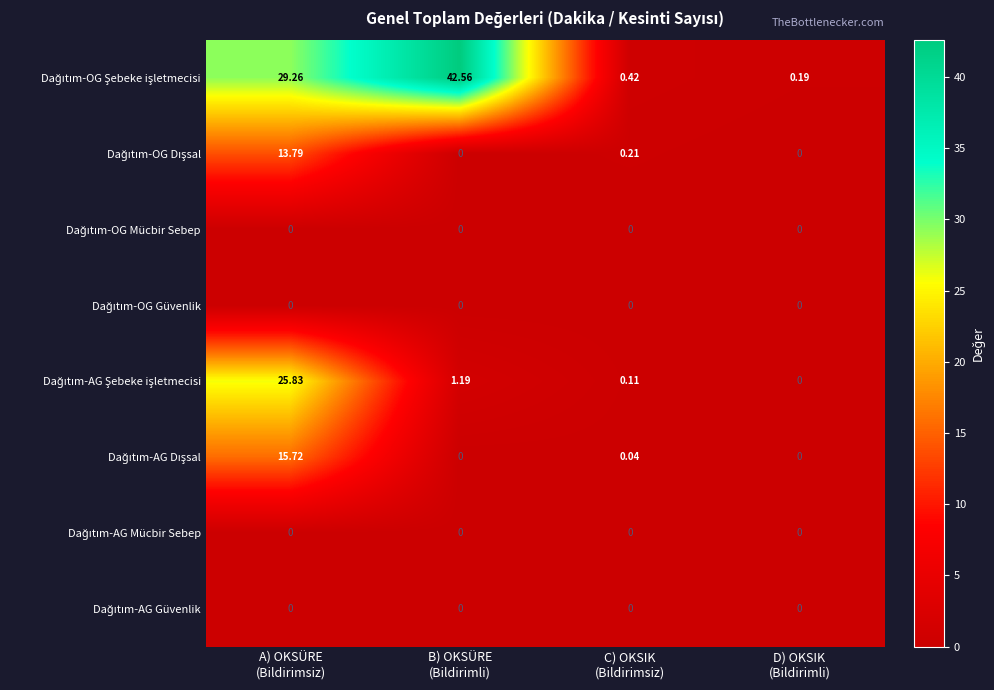

How many series are shown in this chart?

8